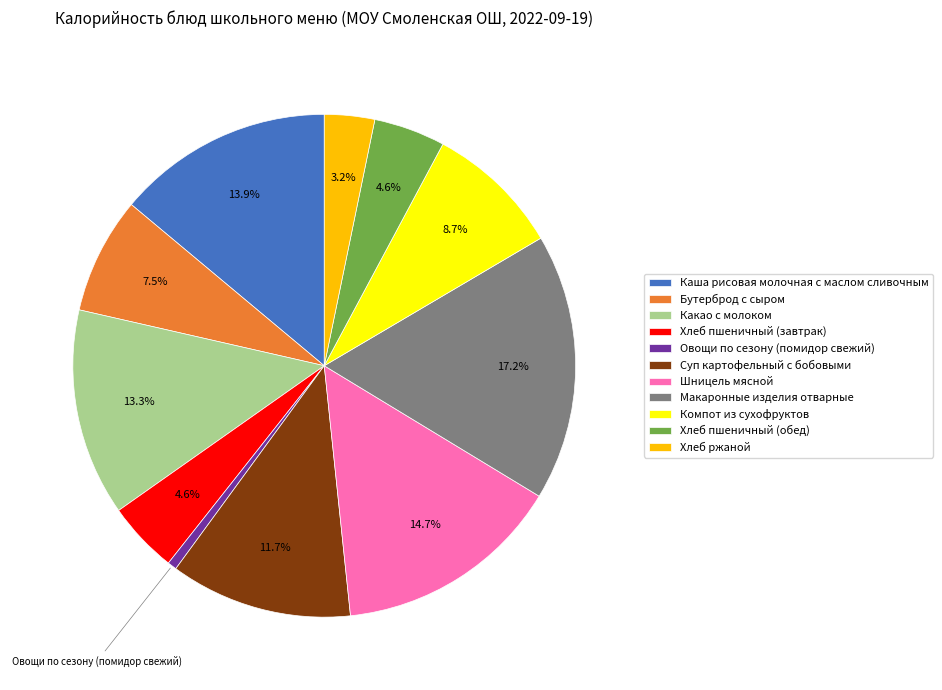

The Макаронные изделия отварные slice represents 27% of the pie. True or false?

False